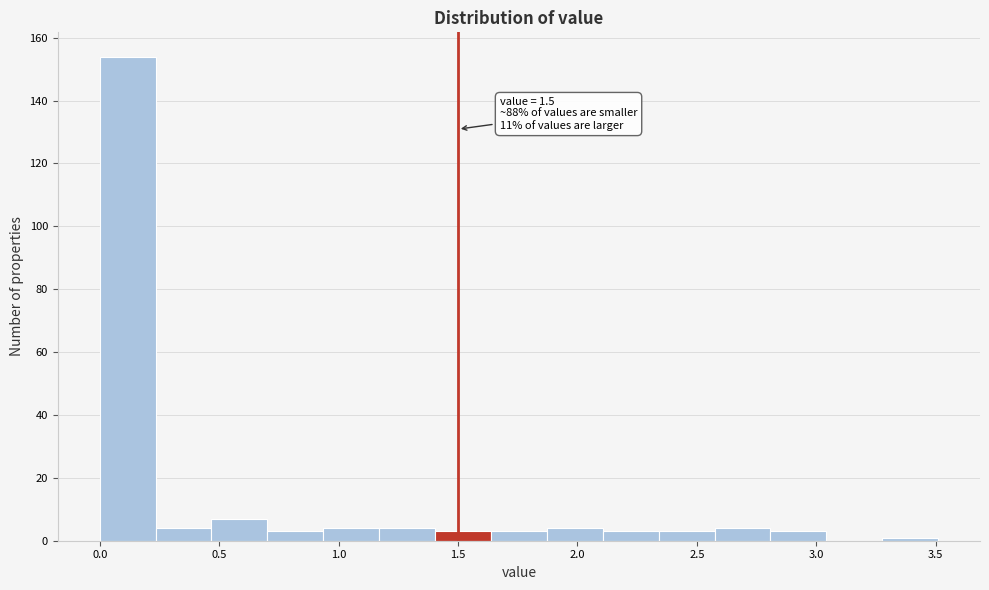

Which range on the x-axis has the tallest bar?

0.00 to 0.25